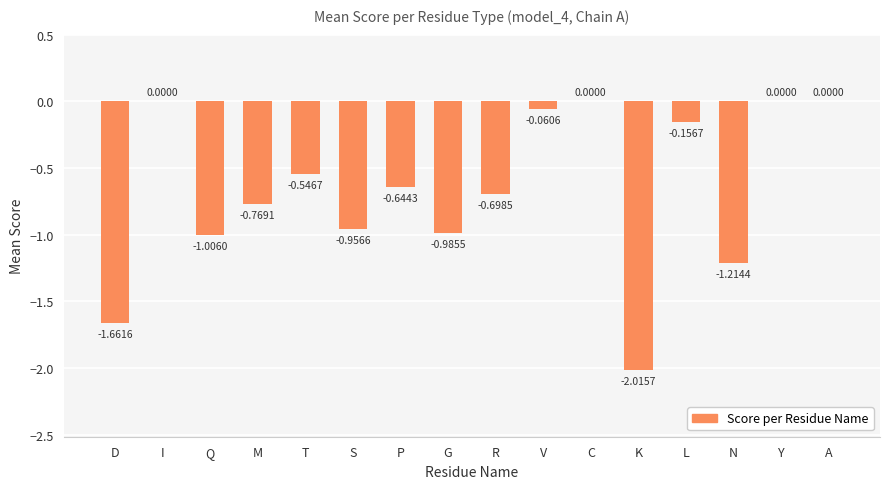

What is the average value?

-0.7